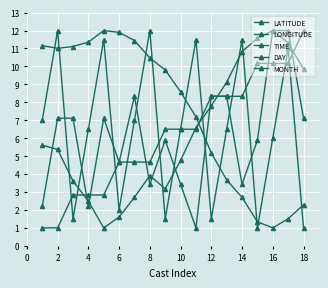

Reading left to right, transcribe all the data shown in this chart.

LATITUDE: 5.6	5.4	3.6	2.5	1.0	1.6	2.7	3.9	3.2	4.8	6.6	7.8	9.1	10.8	11.6	12.0	11.3	9.9
LONGITUDE: 11.2	11.0	11.1	11.4	12.0	11.9	11.4	10.5	9.8	8.6	7.2	5.2	3.7	2.7	1.3	1.0	1.5	2.3
TIME: 2.2	7.1	7.1	2.2	7.1	4.7	8.3	3.4	5.9	3.4	1.0	8.3	8.3	3.4	5.9	12.0	12.0	7.1
DAY: 7.0	12.0	1.5	6.5	11.5	2.0	7.0	12.0	1.5	6.5	11.5	1.5	6.5	11.5	1.0	6.0	11.0	1.0
MONTH: 1.0	1.0	2.8	2.8	2.8	4.7	4.7	4.7	6.5	6.5	6.5	8.3	8.3	8.3	10.2	10.2	10.2	12.0